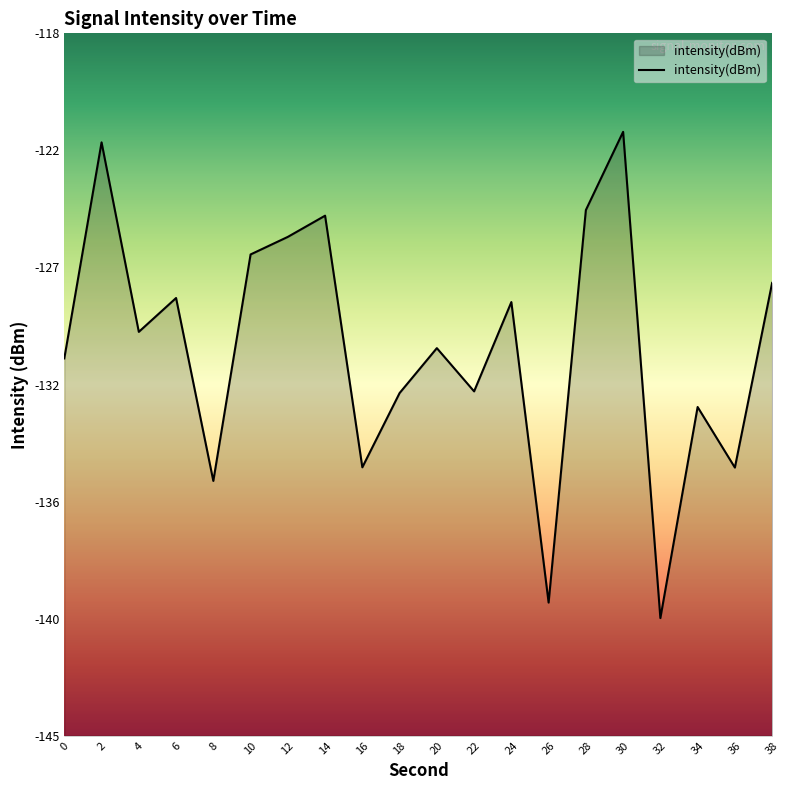

How many points are higher than both their immediate neighbors (excluding endpoints)?

7